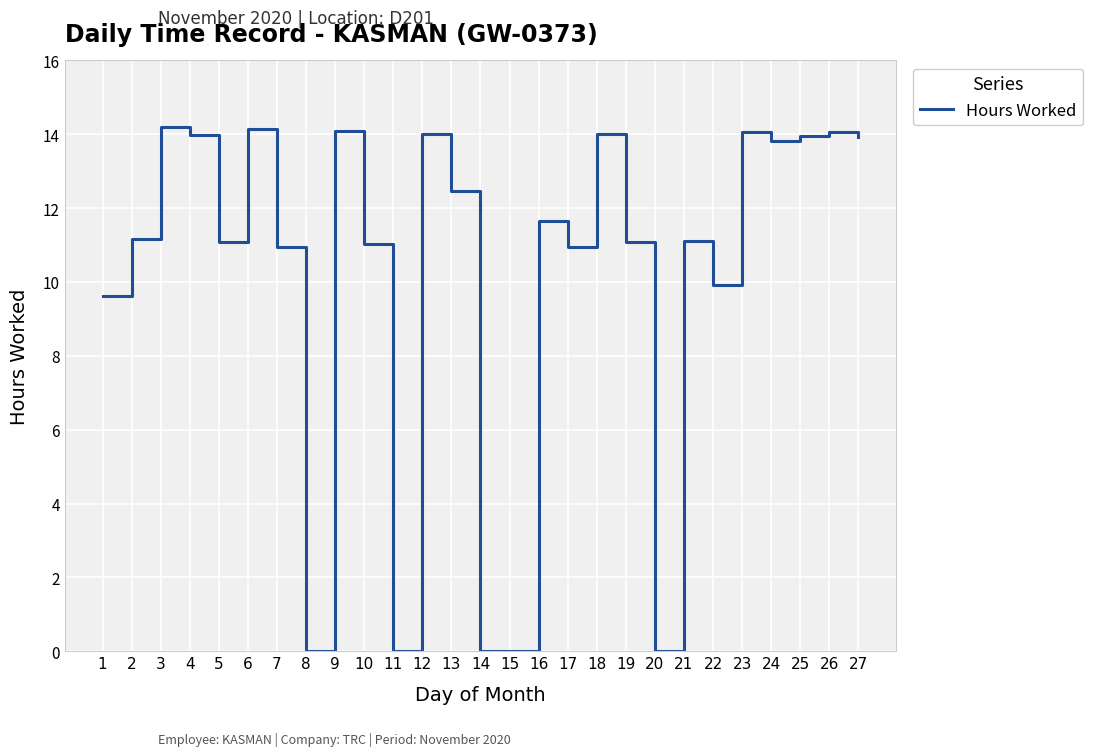

What is the change in value from 12 to 22?

-4.1